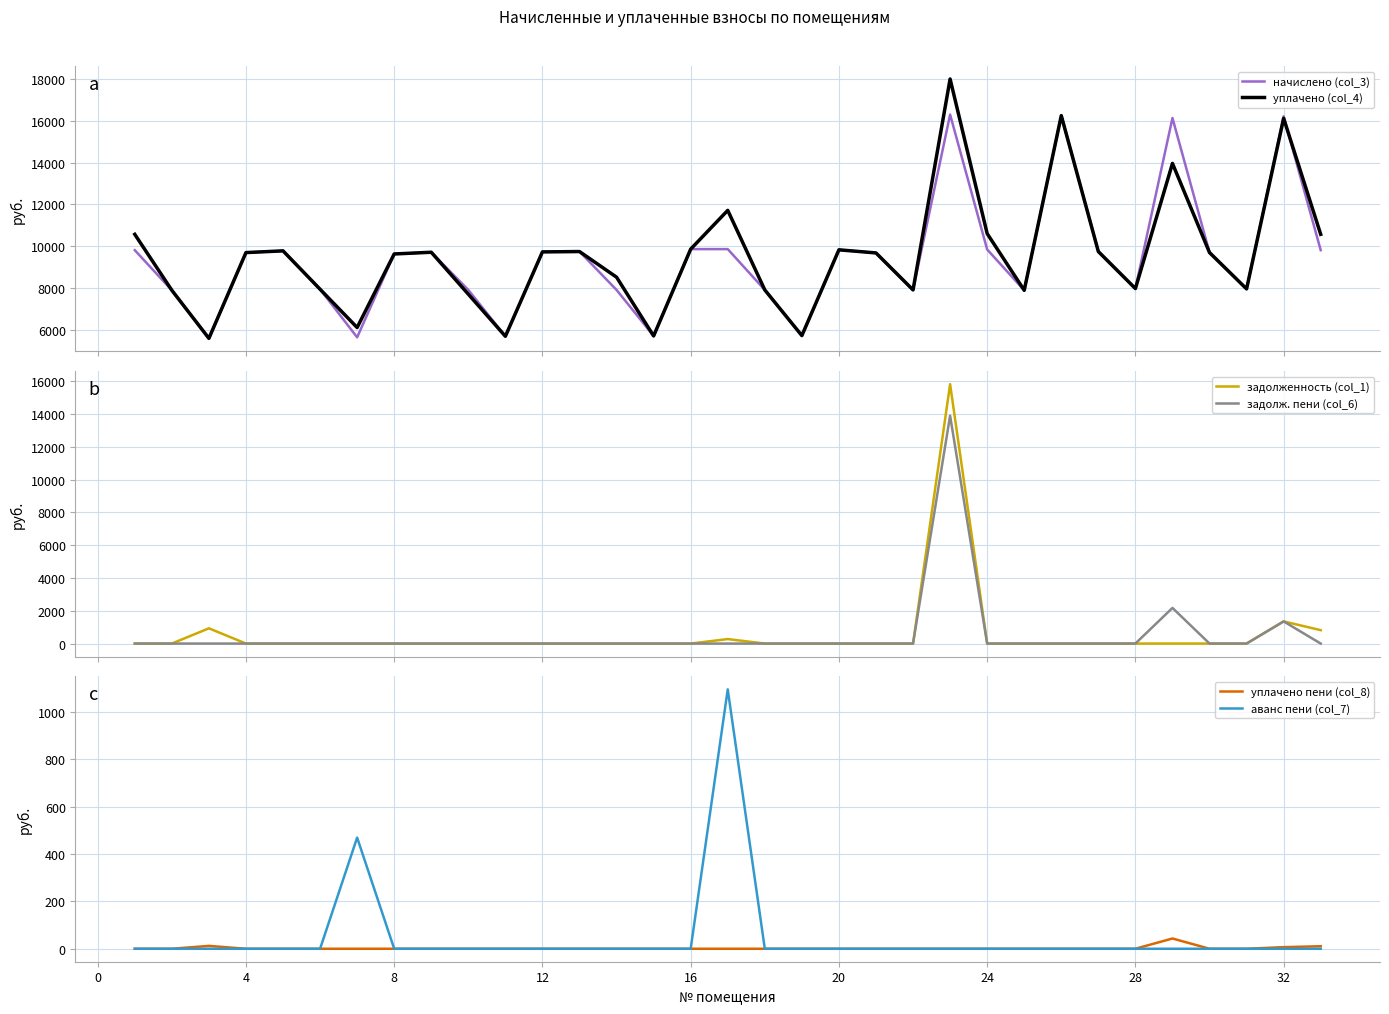

How many values in the уплачено (col_4) series exceed 9687?

17